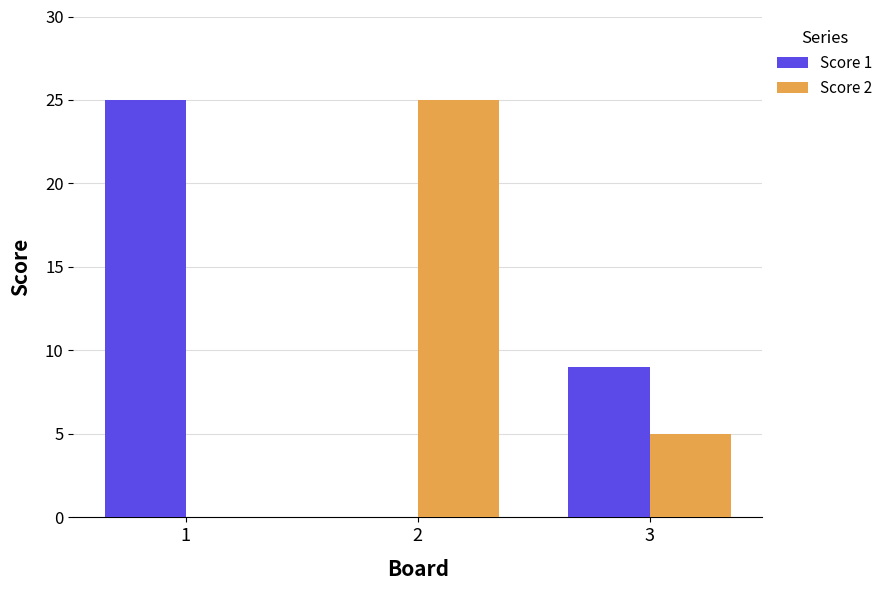

What is the greatest value displayed?

25